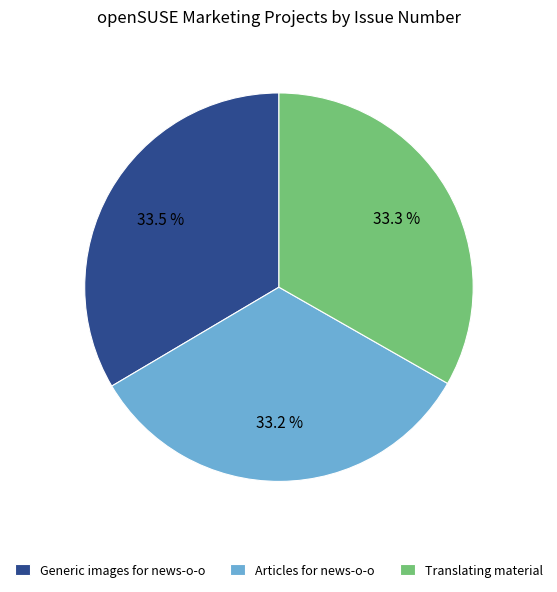

To the nearest percent, what is the combined percentage of Translating material and Articles for news-o-o?

66%